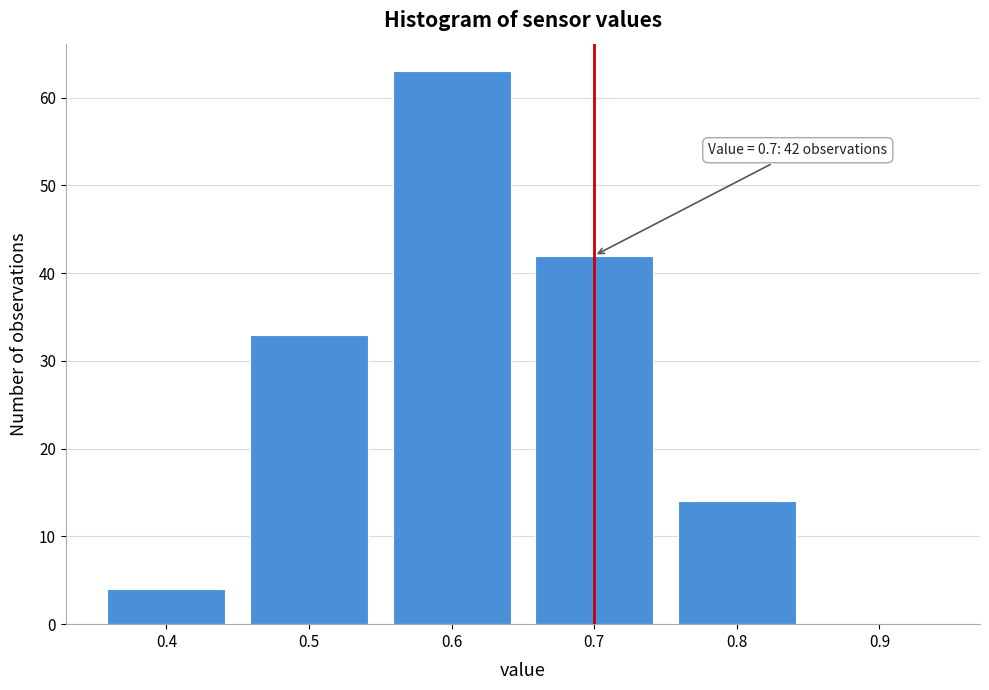

Over which range of the x-axis is the bar tallest?

0.55 to 0.65